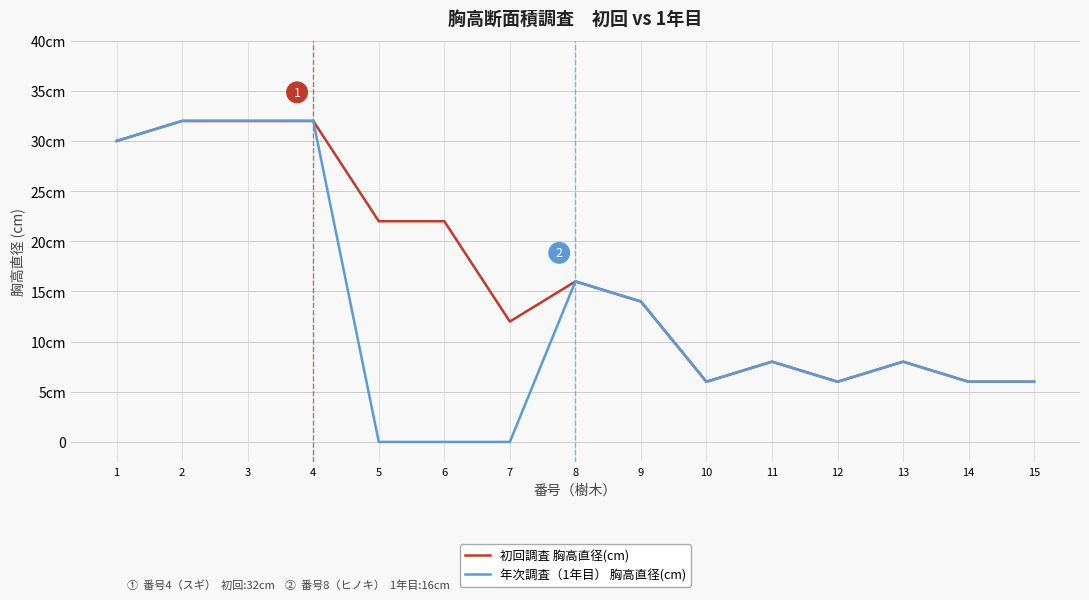

Does the chart display data point markers on the line(s)?

No